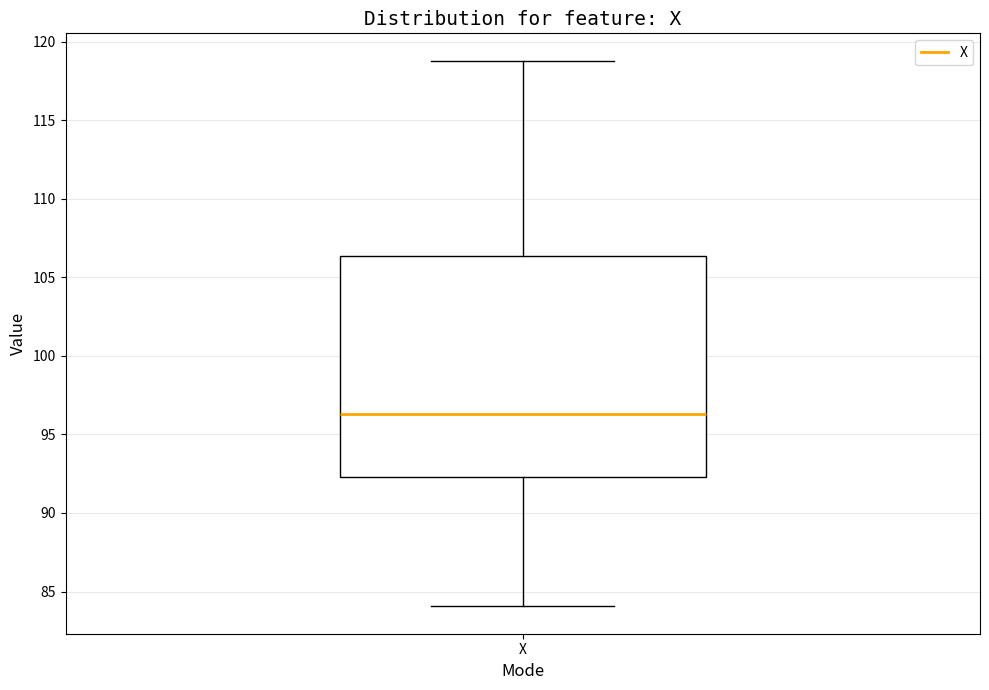

Transcribe this box plot: give where the median line is, the range the box spans, and where the two whiskers end, as read against the y-axis. The values are not printed on the chart, so give them approximately, as read against the axis.

median 96.5, box 92.5 to 106.5, whiskers 84.0 to 119.0